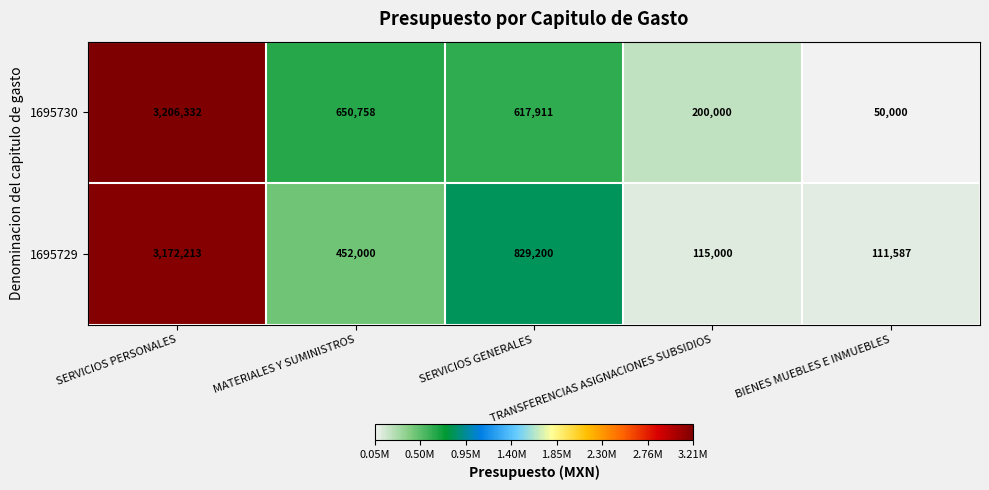

How many values in the 1695730 series are below 617911?

2